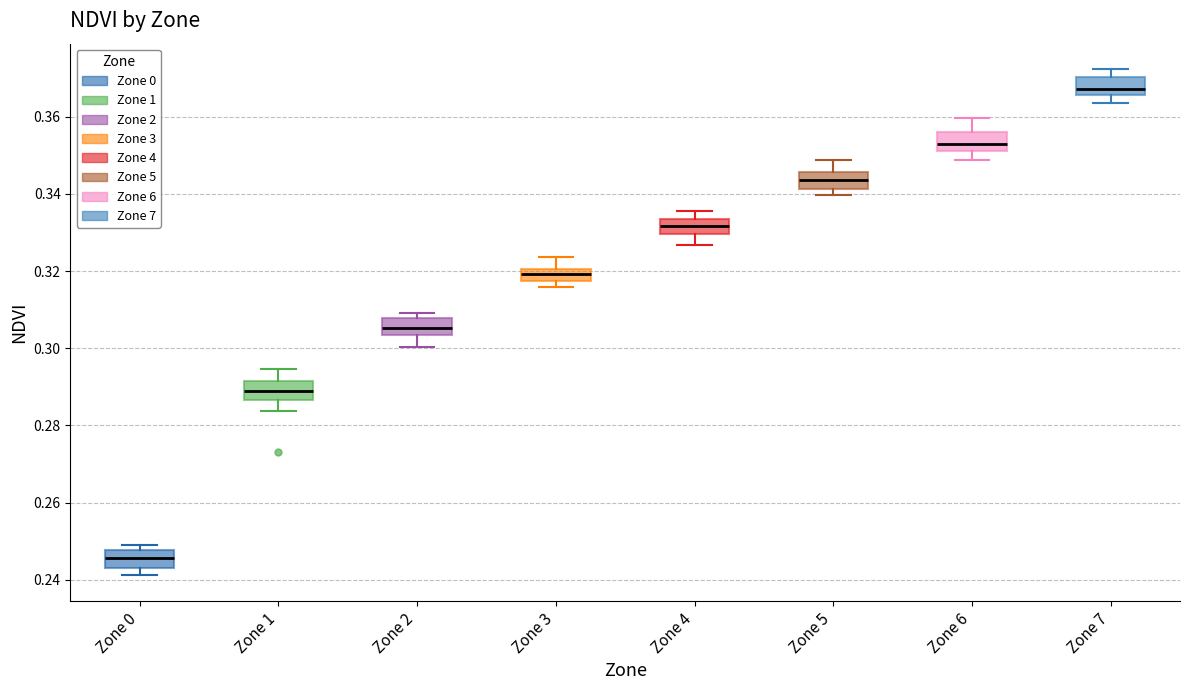

Where is the lower edge of the box for Zone 1 on the y-axis? The values are not printed on the chart, so give them approximately, as read against the axis.

0.286